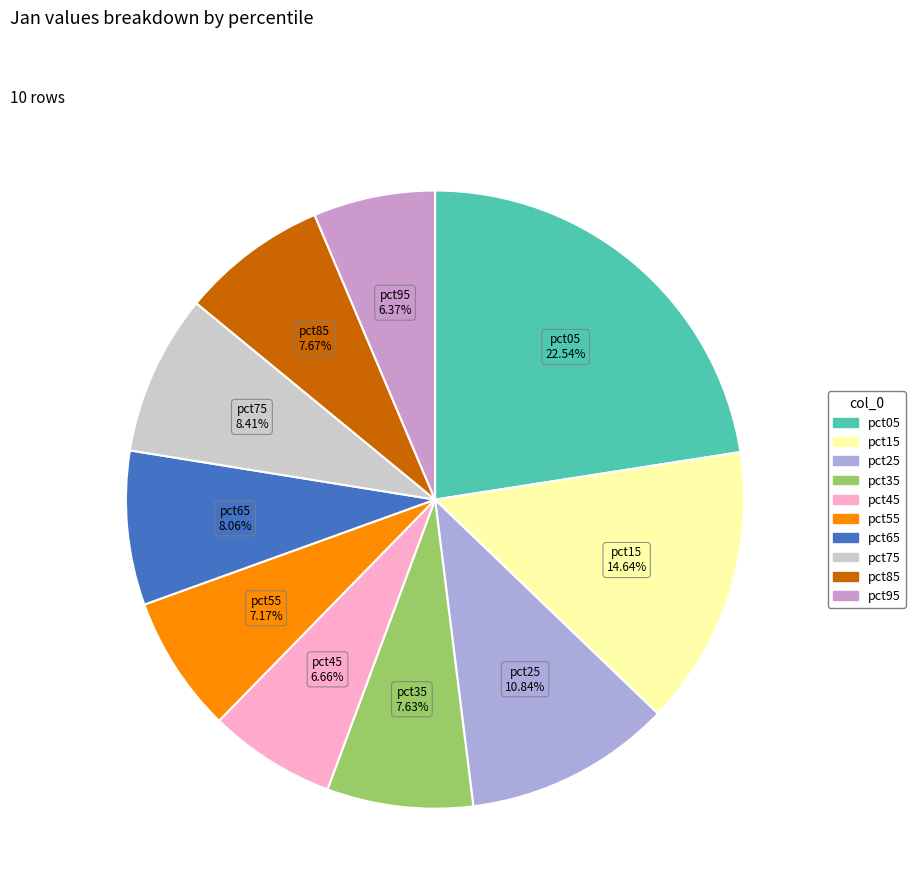

Is there any slice that represents more than half of the pie?

No